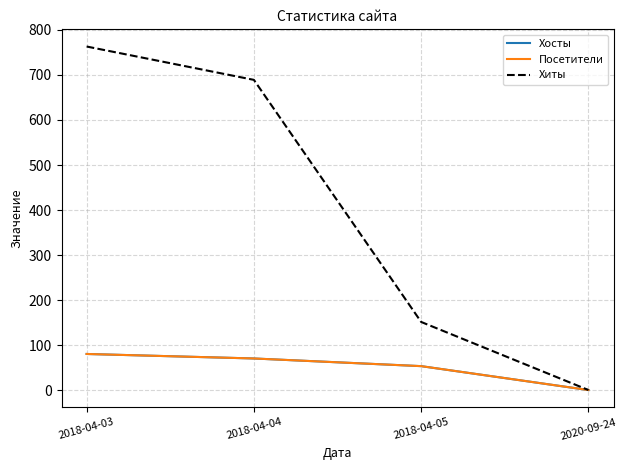

True or false: Хосты and Хиты cross at least once.

False